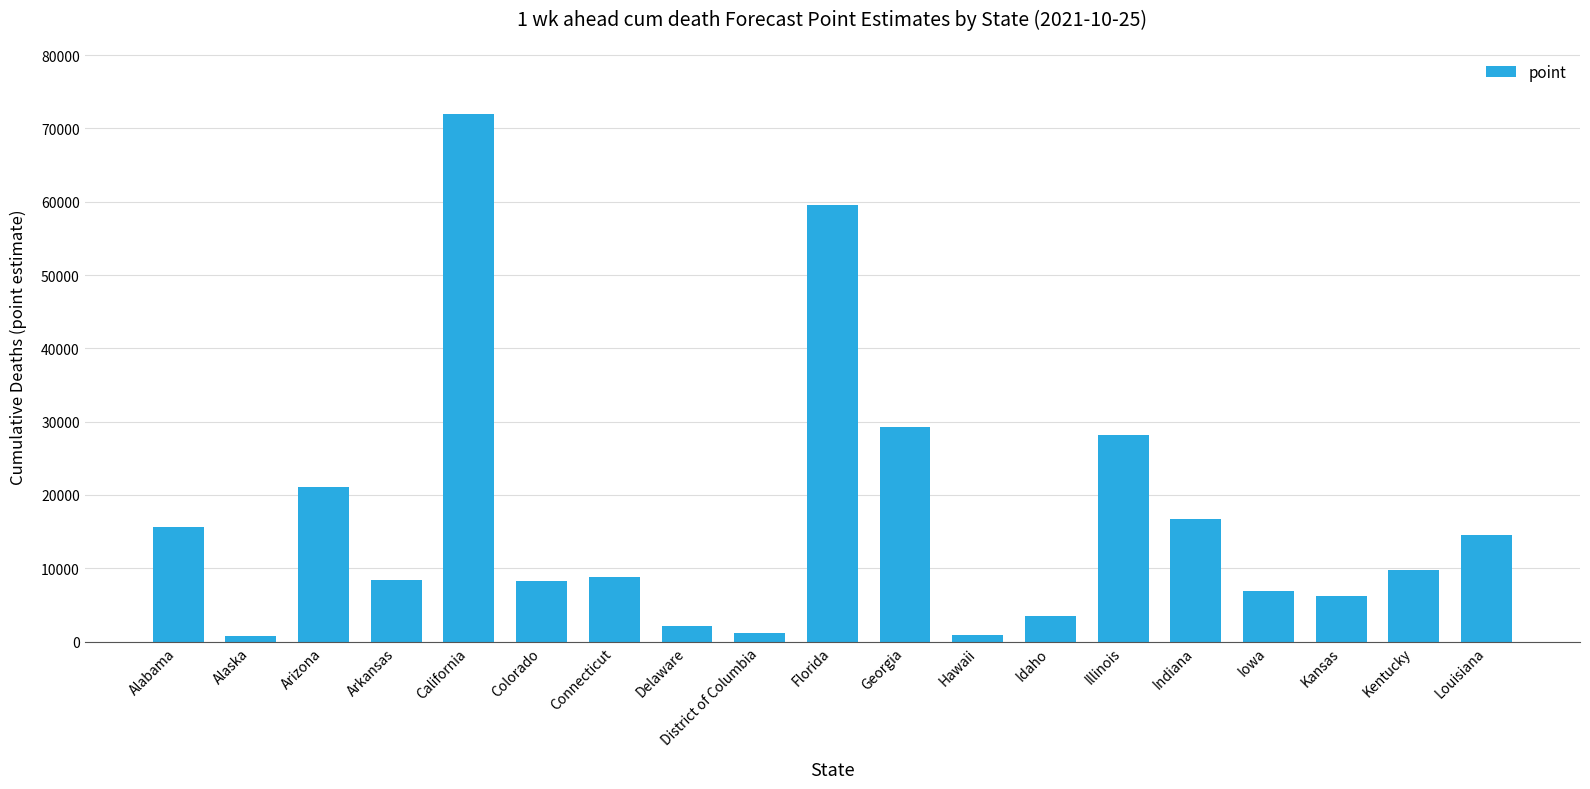

How many data points does each series have?

19